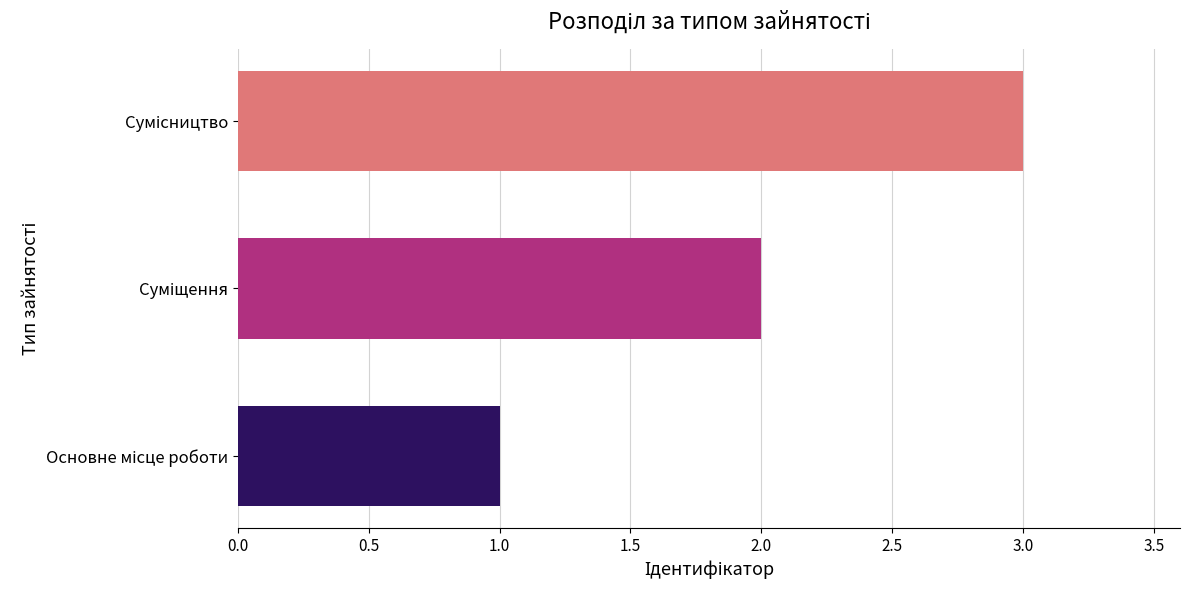

How many values are below 2?

1